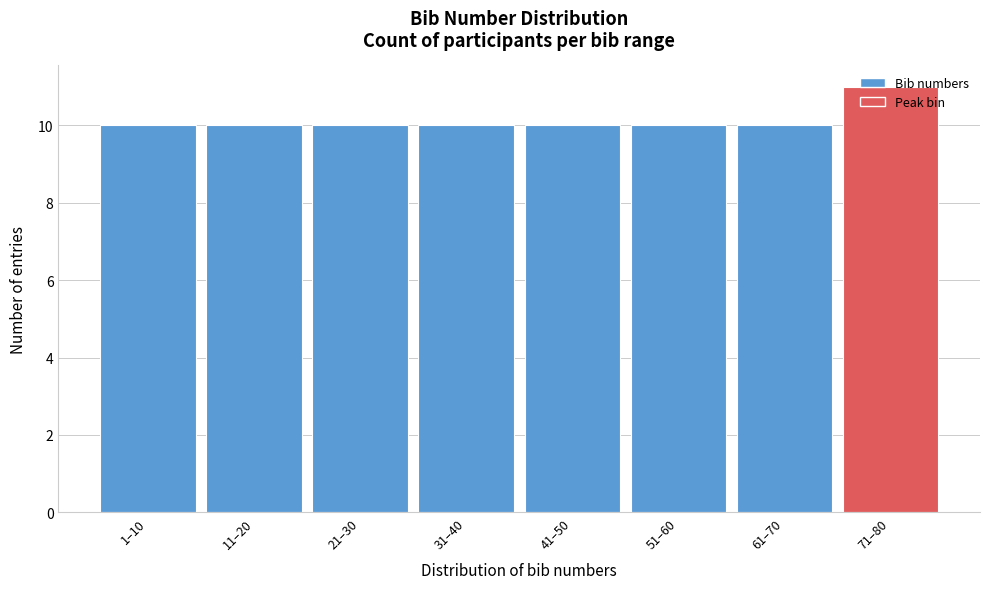

What is the approximate value at 41–50?

10